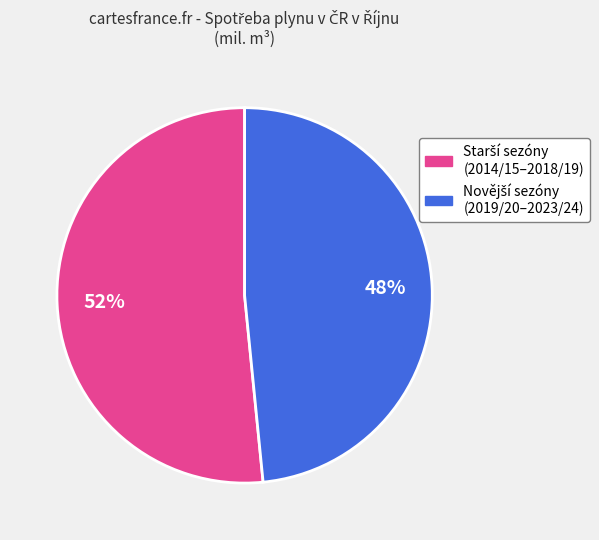

To the nearest percent, what is the average slice percentage?

50%